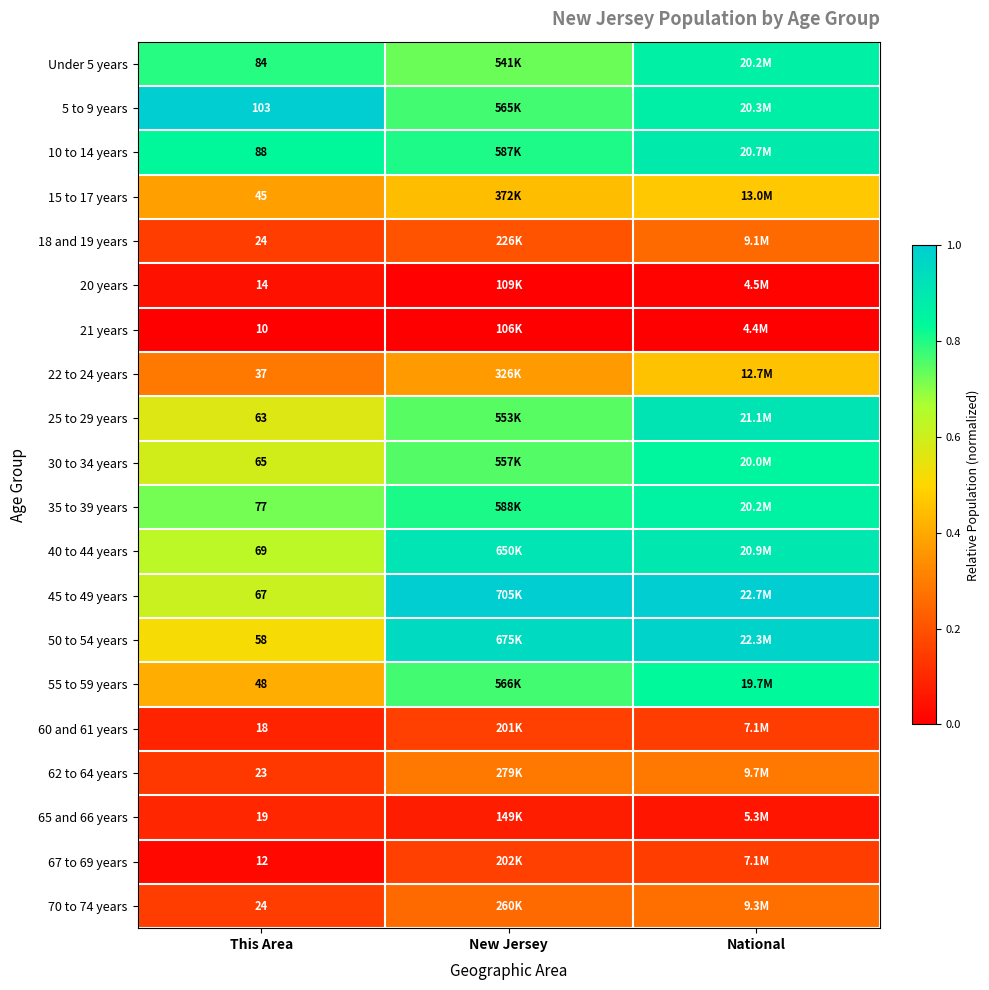

Is the value of 5 to 9 years at This Area greater than the value of 25 to 29 years at This Area?

Yes